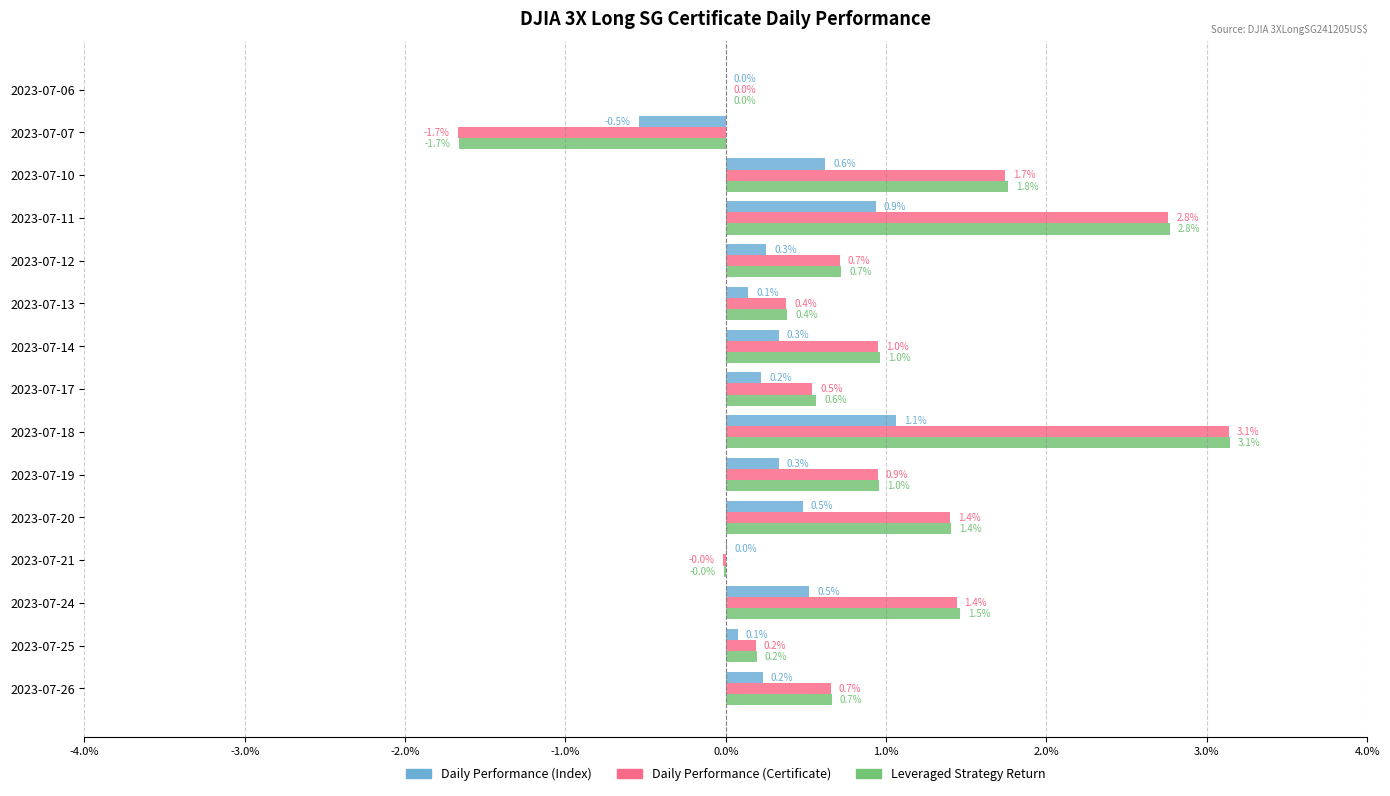

What are all the series names shown in the legend?

Daily Performance (Index), Daily Performance (Certificate), Leveraged Strategy Return